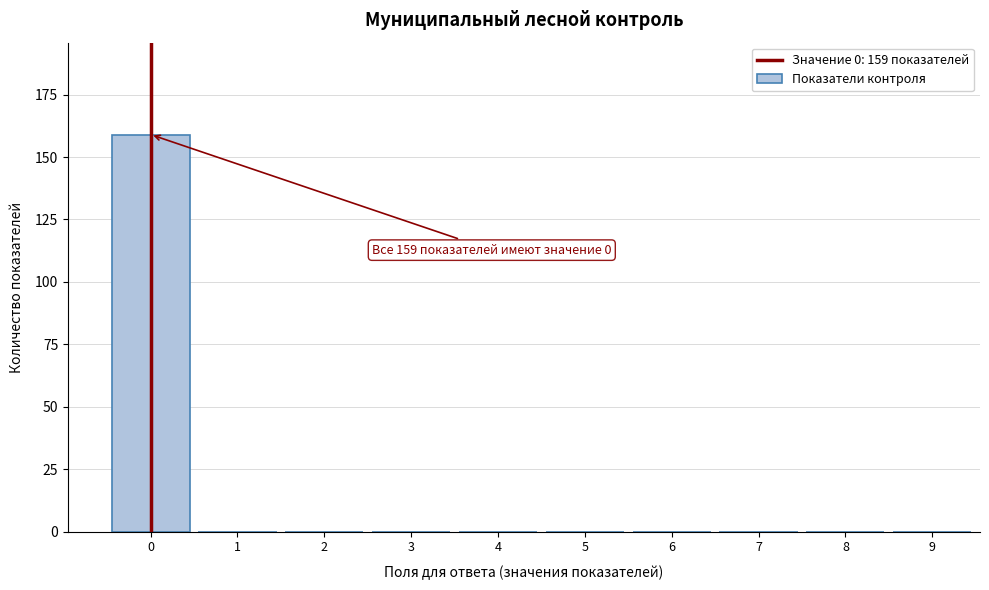

Reading right to left, extract all data points from this chart.

9=0	8=0	7=0	6=0	5=0	4=0	3=0	2=0	1=0	0=159